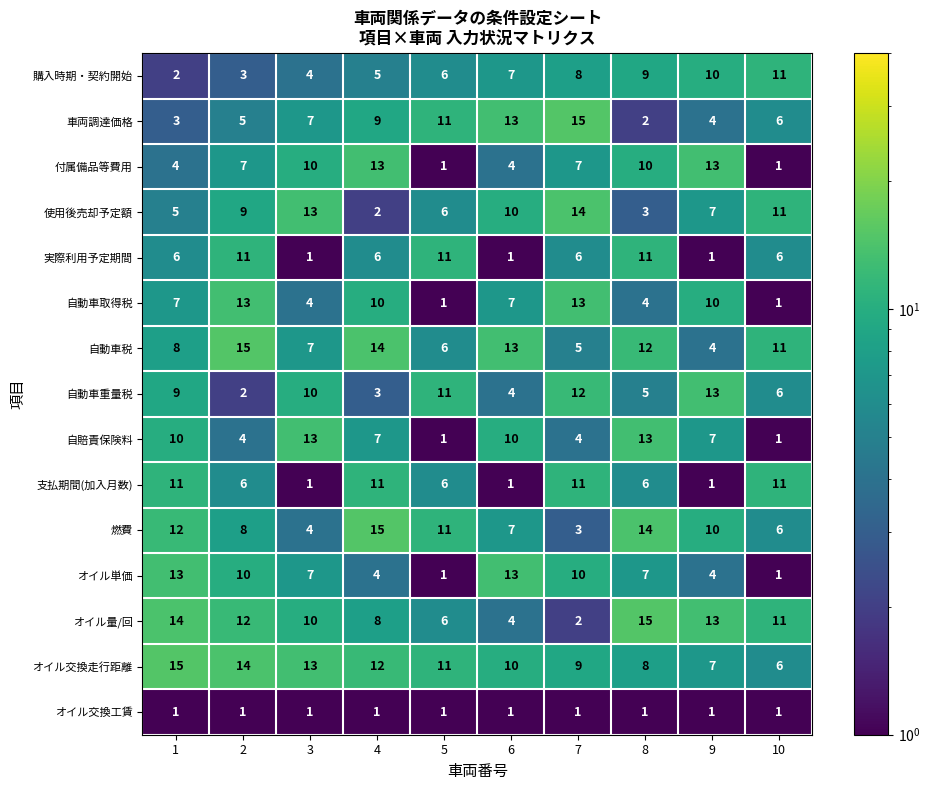

How many distinct data groups are displayed?

15